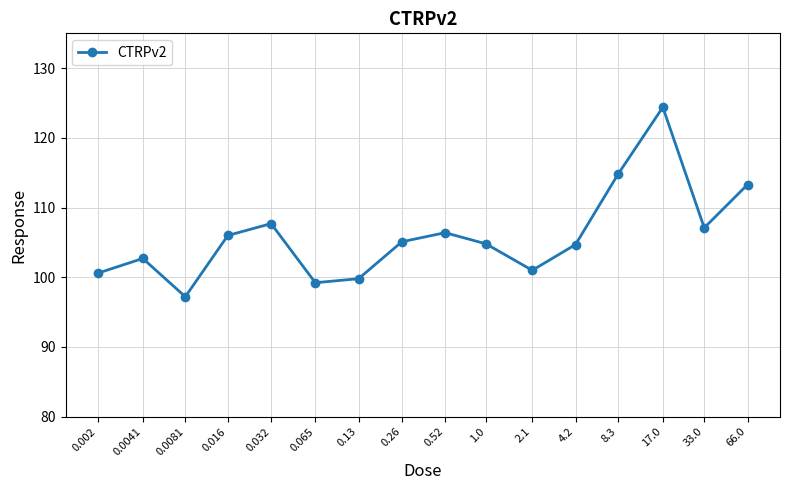

How many lines are shown in the chart?

1